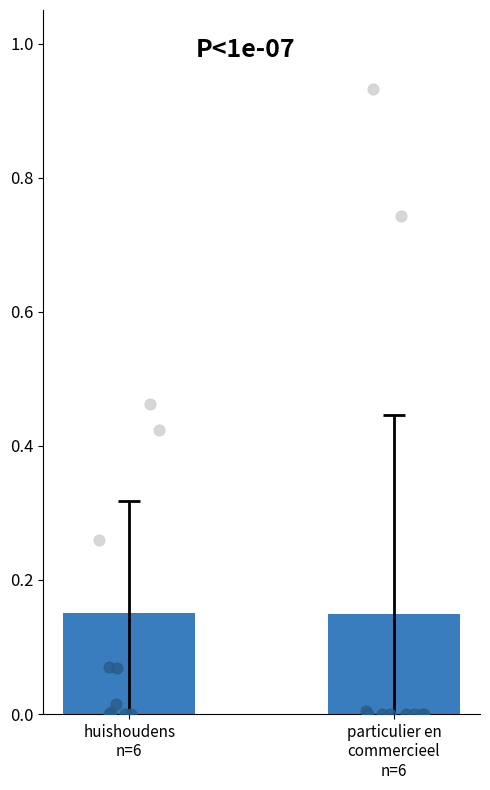

Which has a higher value, huishoudens
n=6 or particulier en
commercieel
n=6?

huishoudens
n=6